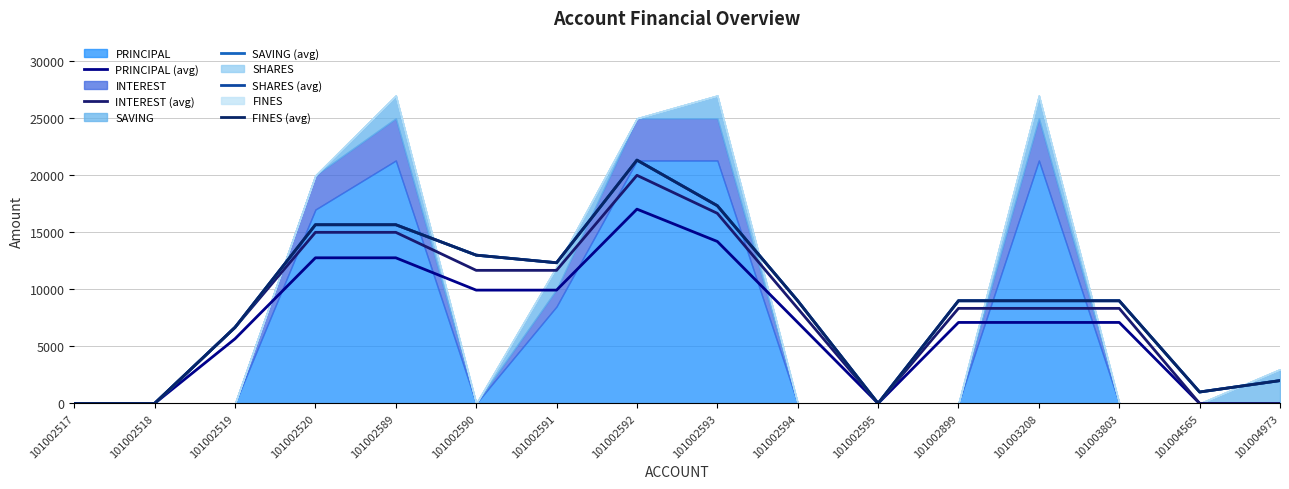

How many values in the SAVING (avg) series are below 9000?

6